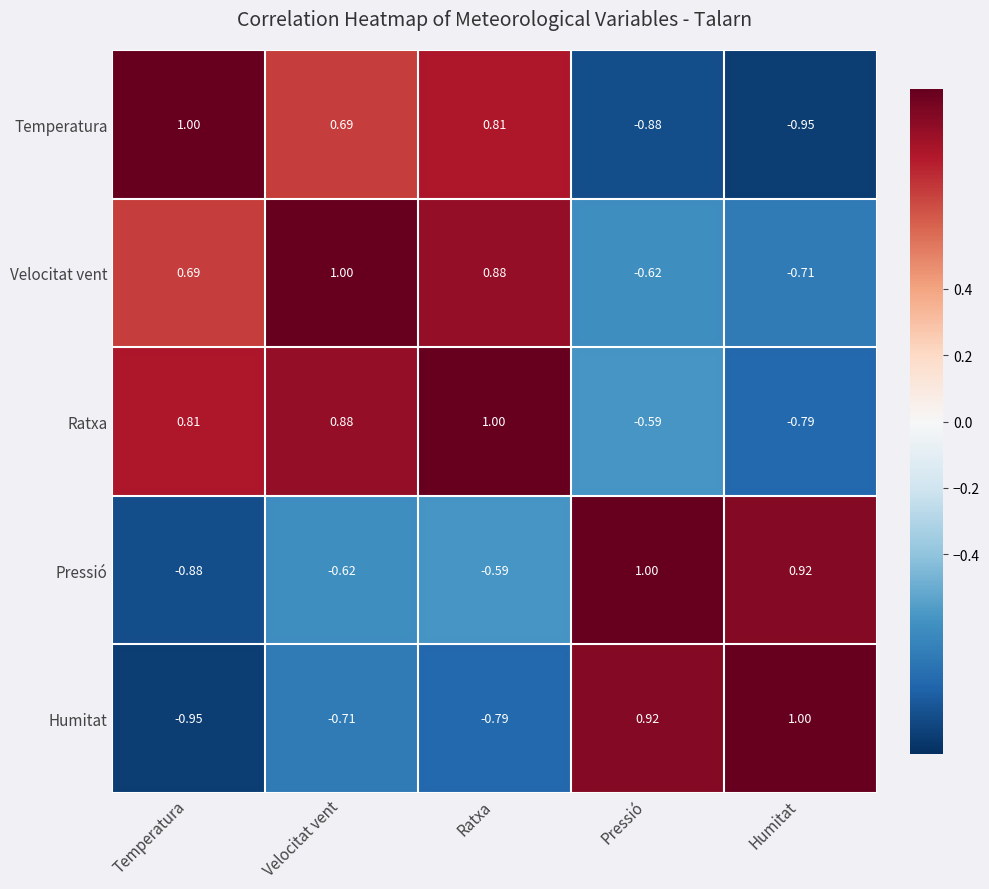

List the labels in order of Humitat value, largest first.

Humitat, Pressió, Velocitat vent, Ratxa, Temperatura